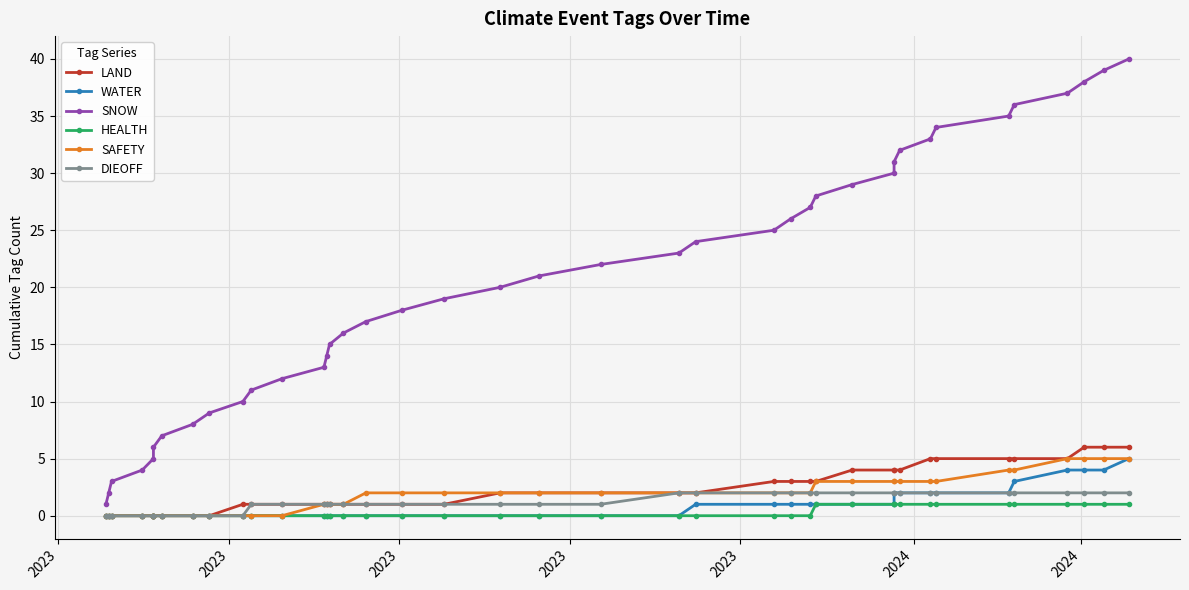

Reading left to right, transcribe all the data shown in this chart.

LAND: 0	0	0	0	0	0	0	0	0	1	1	1	1	1	1	1	1	1	1	2	2	2	2	2	3	3	3	3	4	4	4	4	5	5	5	5	5	6	6	6
WATER: 0	0	0	0	0	0	0	0	0	0	0	0	0	0	0	0	0	0	0	0	0	0	0	1	1	1	1	1	1	1	2	2	2	2	2	3	4	4	4	5
SNOW: 1	2	3	4	5	6	7	8	9	10	11	12	13	14	15	16	17	18	19	20	21	22	23	24	25	26	27	28	29	30	31	32	33	34	35	36	37	38	39	40
HEALTH: 0	0	0	0	0	0	0	0	0	0	0	0	0	0	0	0	0	0	0	0	0	0	0	0	0	0	0	1	1	1	1	1	1	1	1	1	1	1	1	1
SAFETY: 0	0	0	0	0	0	0	0	0	0	0	0	1	1	1	1	2	2	2	2	2	2	2	2	2	2	2	3	3	3	3	3	3	3	4	4	5	5	5	5
DIEOFF: 0	0	0	0	0	0	0	0	0	0	1	1	1	1	1	1	1	1	1	1	1	1	2	2	2	2	2	2	2	2	2	2	2	2	2	2	2	2	2	2